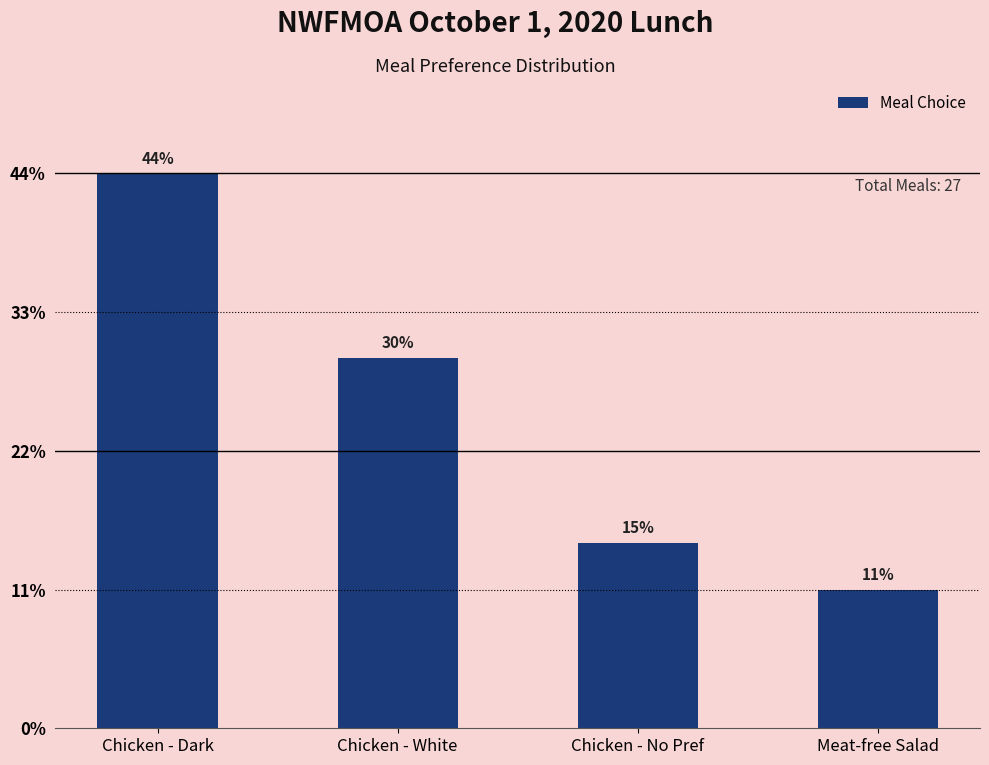

Does the chart contain any negative values?

No